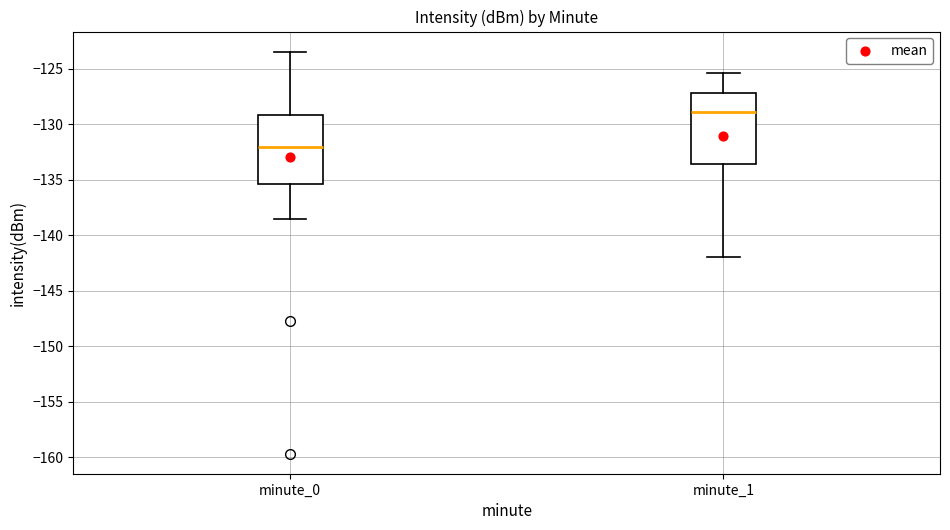

Which box's median line is the lowest?

minute_0